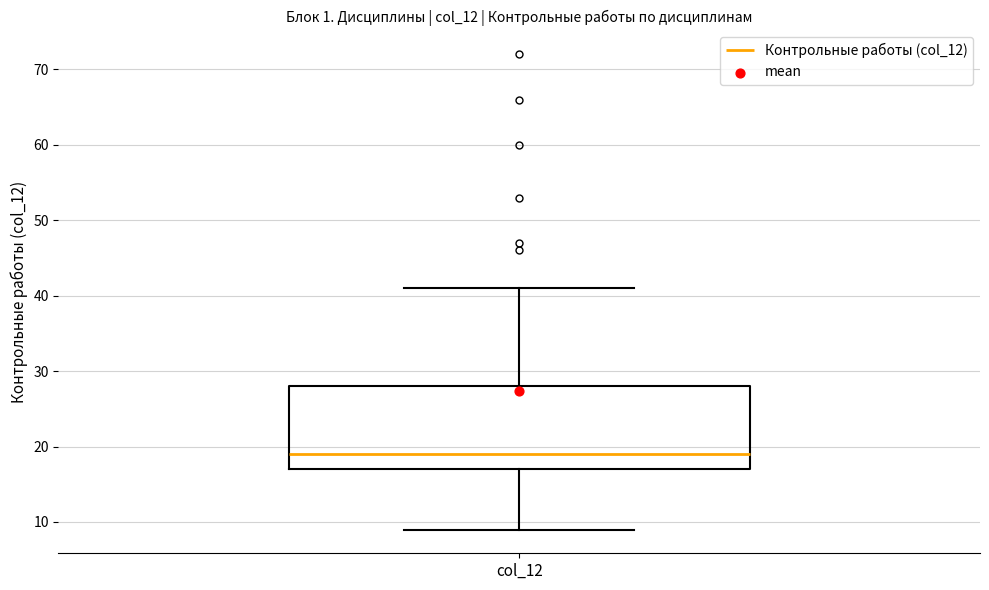

Where does the upper whisker of the box for col_12 end on the y-axis? The values are not printed on the chart, so give them approximately, as read against the axis.

41